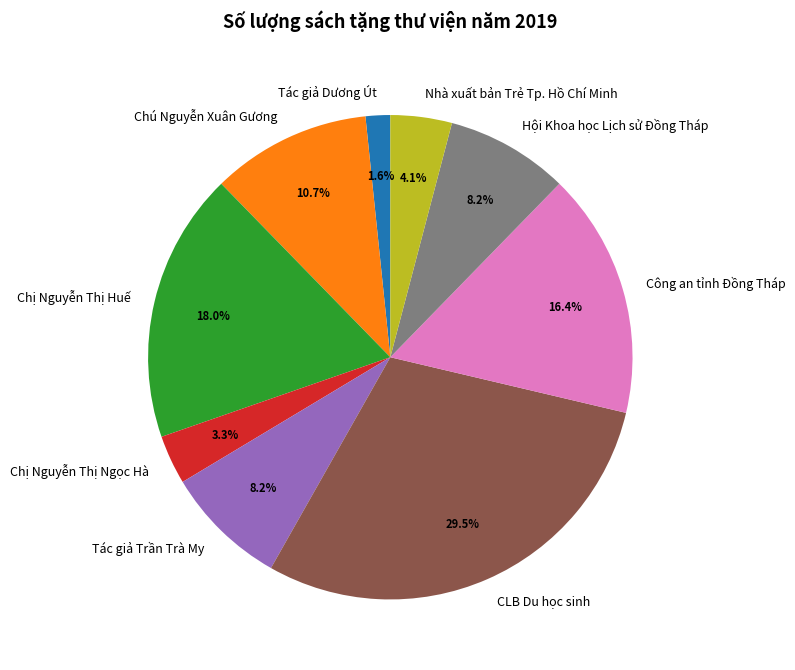

What is the ratio of the value at Công an tỉnh Đồng Tháp to the value at Chú Nguyễn Xuân Gương?

1.5